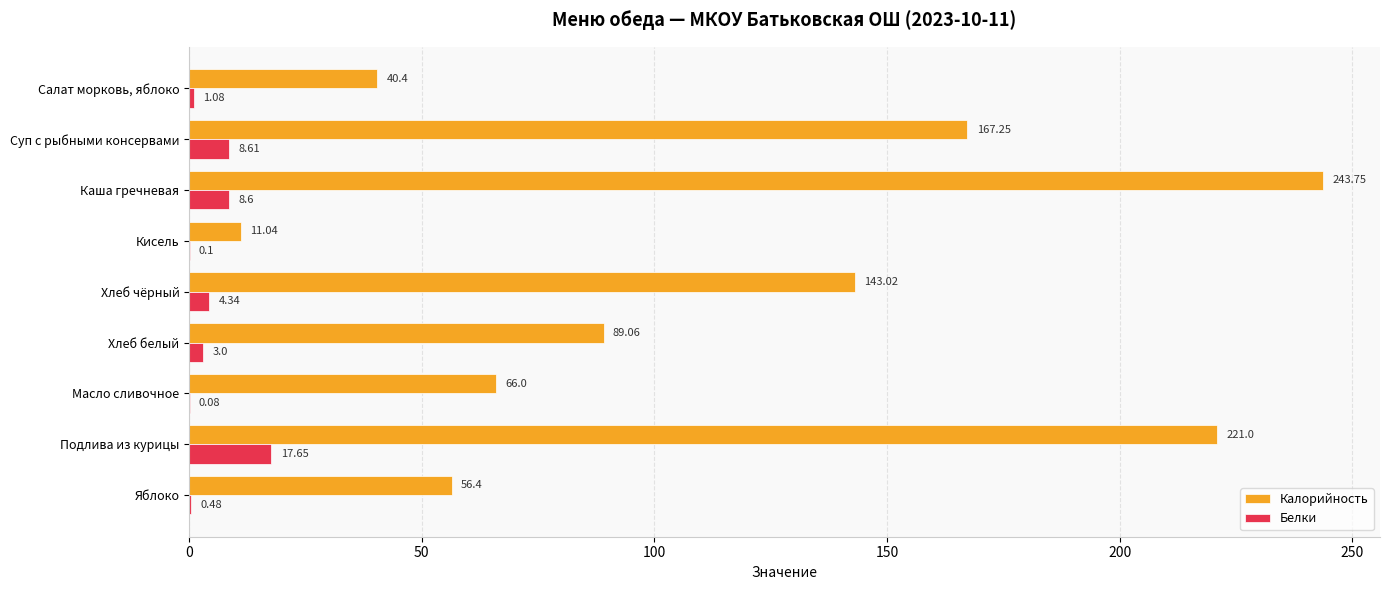

What is the average value of the Калорийность series?

115.3